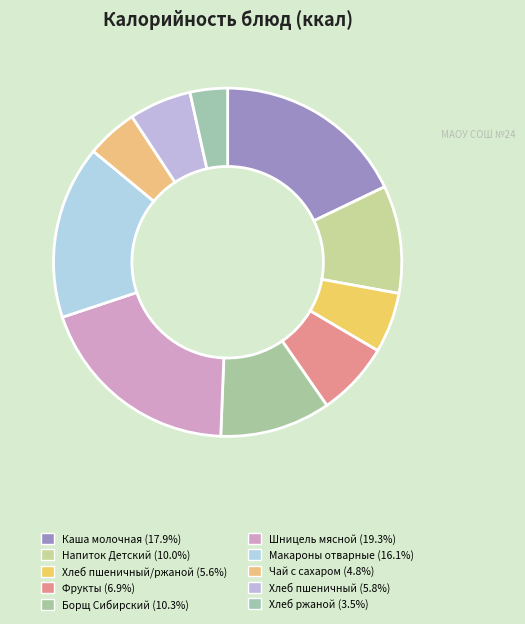

Is there a majority slice in this chart?

No